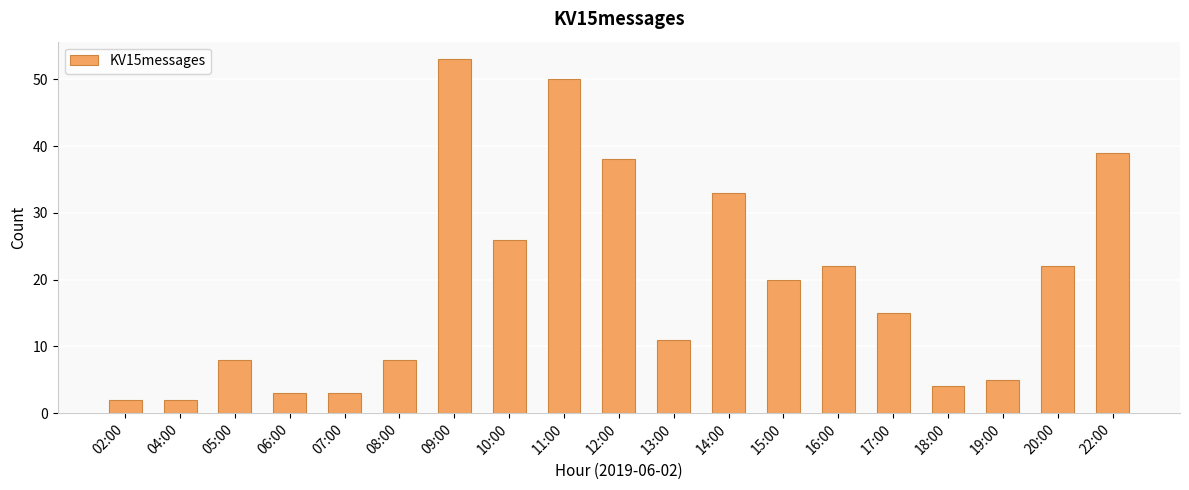

What is the difference between the maximum and minimum values?

51